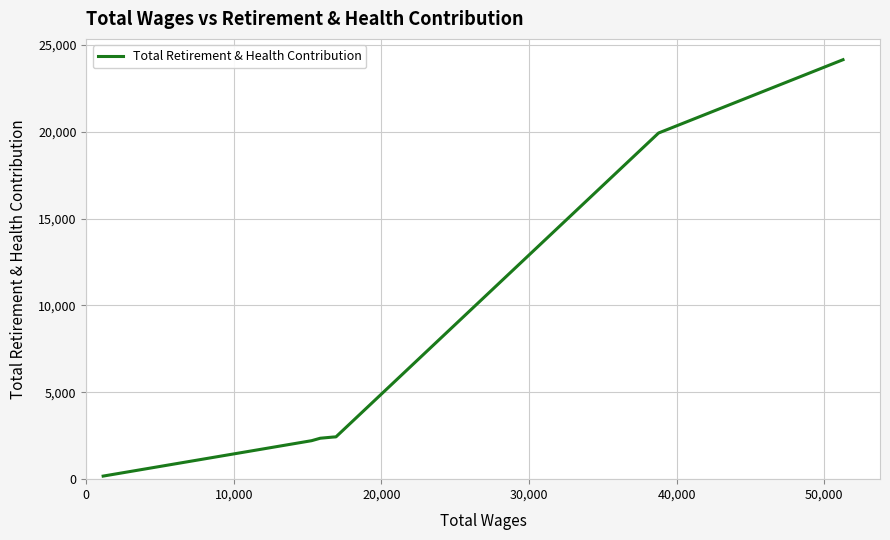

What is the difference between the maximum and second lowest values?

21937